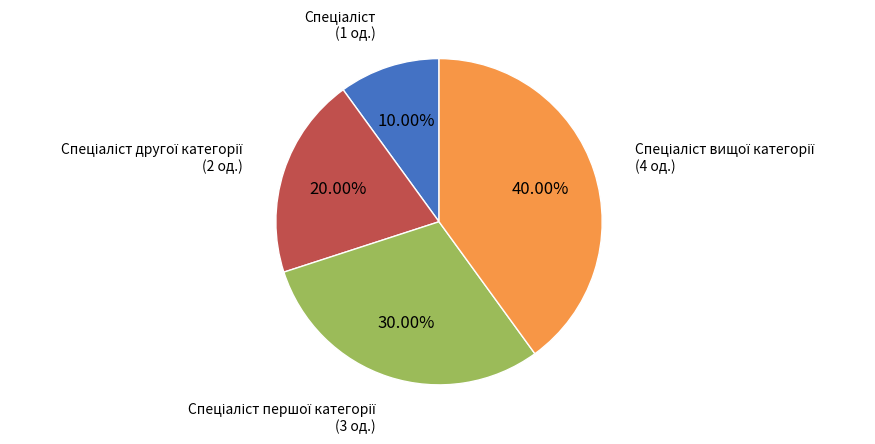

How many slices are in this pie chart?

4